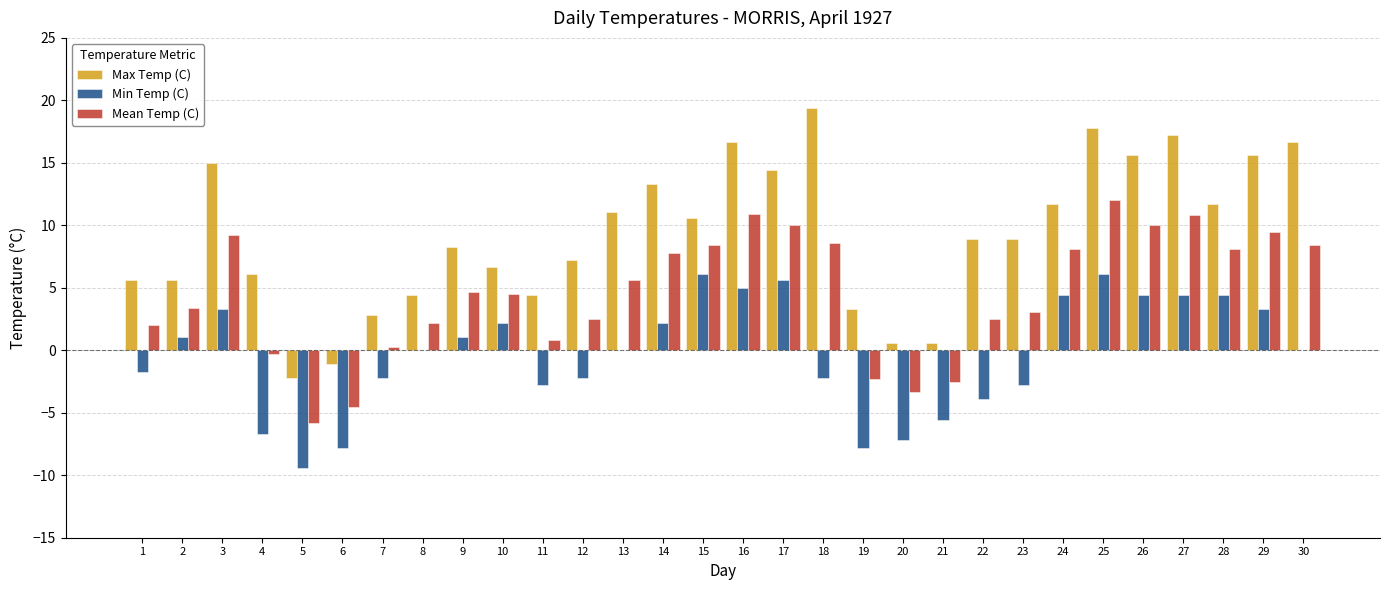

True or false: Min Temp (C) has a value of 1.1 at 2.

True